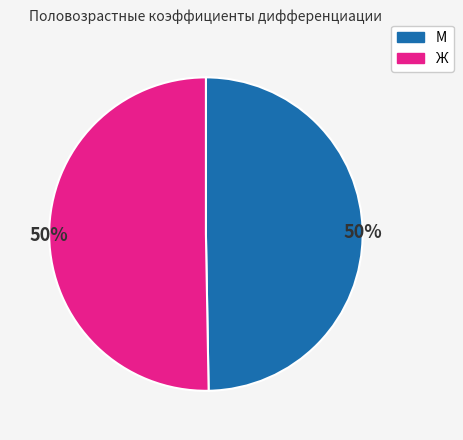

What percentage is the М slice, to the nearest percent?

50%